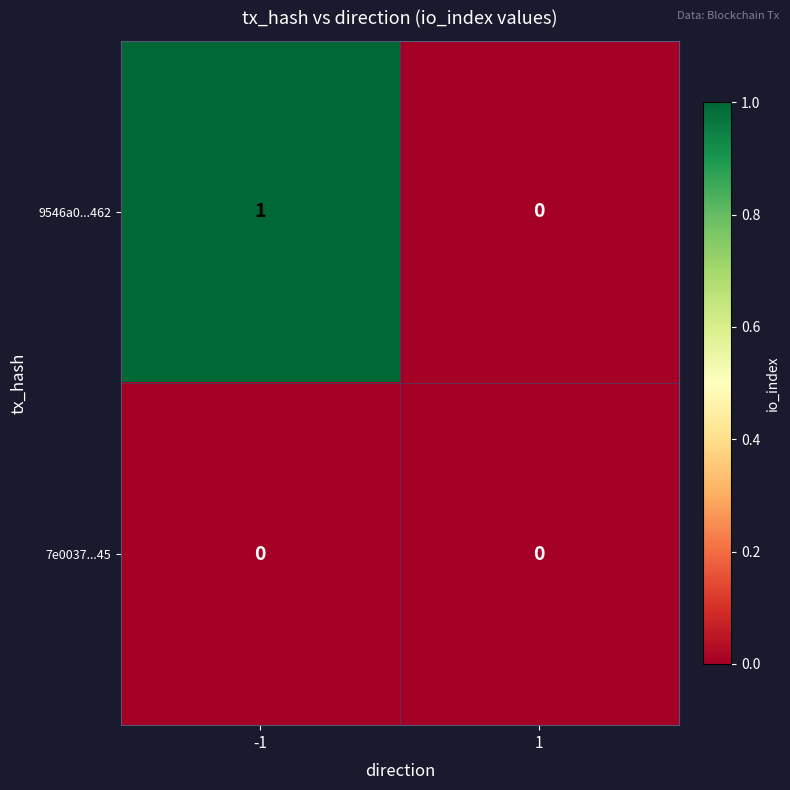

Which series has the widest spread of values?

9546a0...462